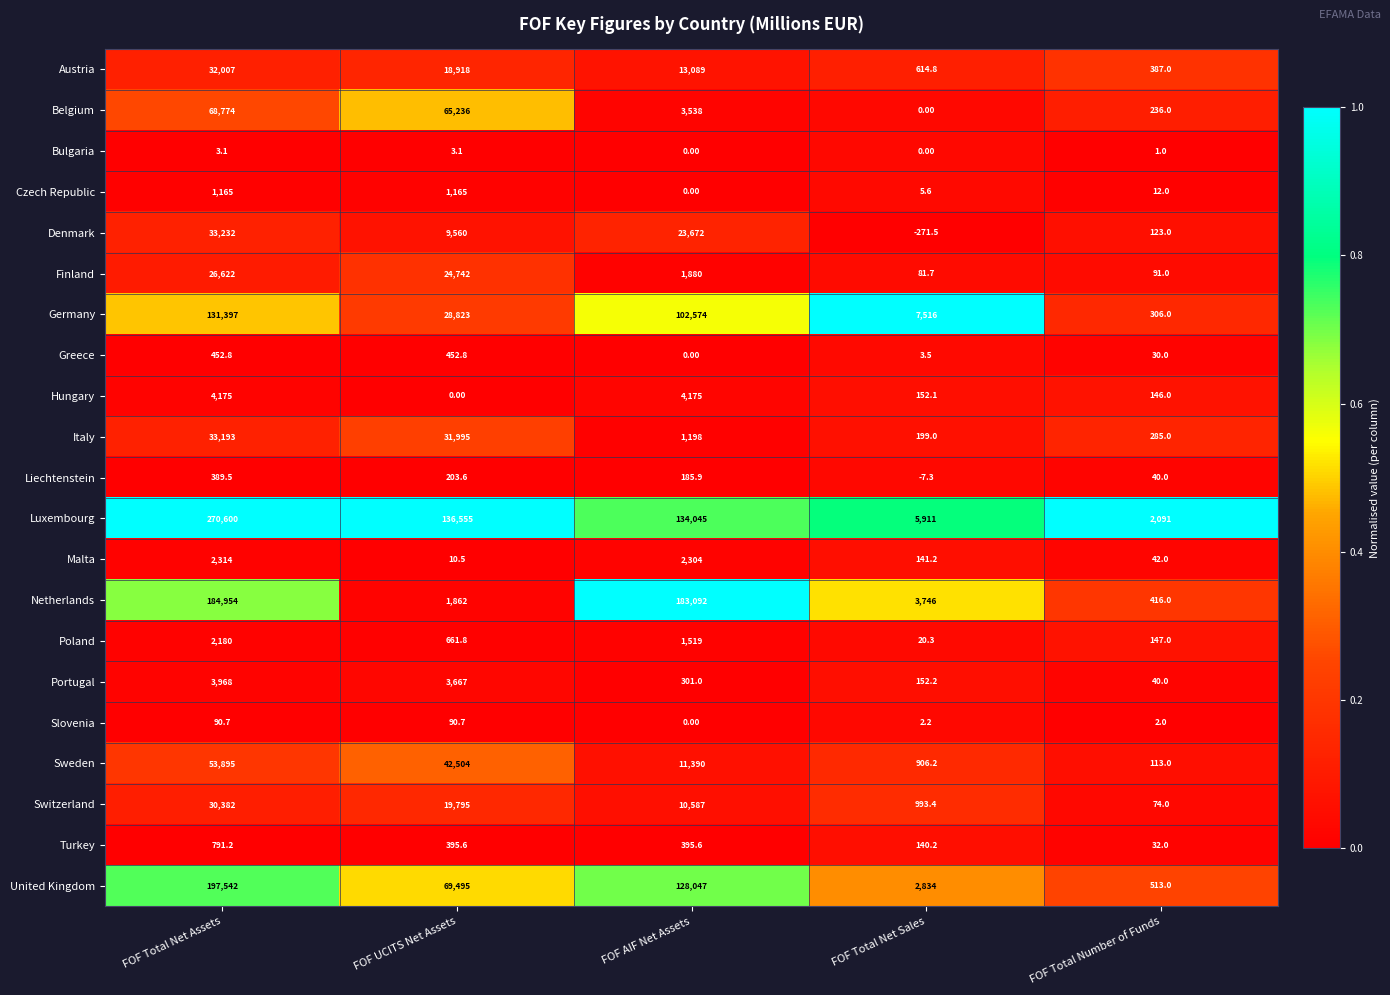

Which label corresponds to the smallest value in the chart?

FOF Total Net Sales